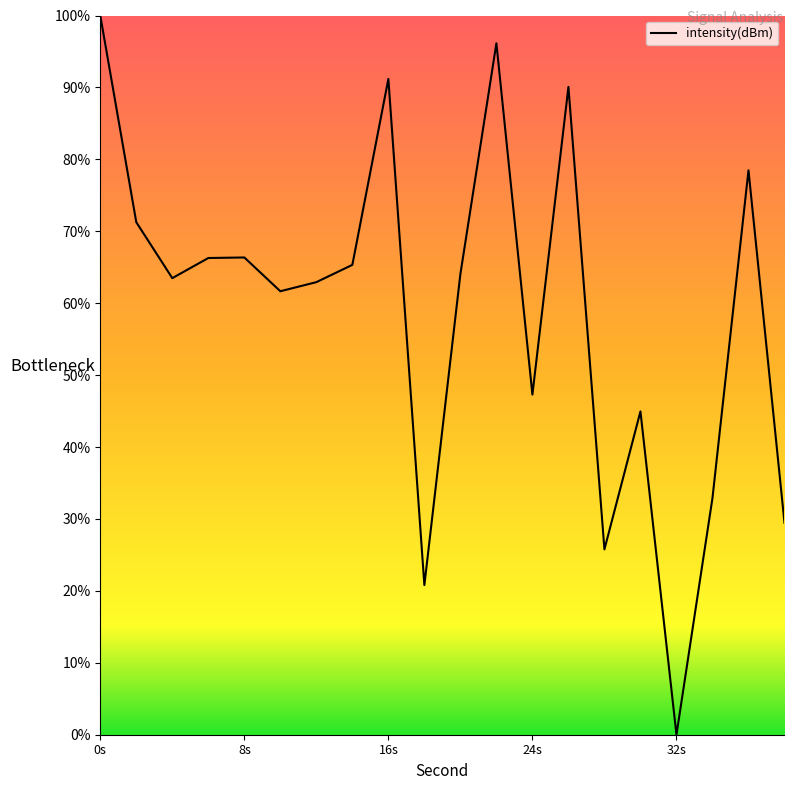

What is the difference between the maximum and minimum values?

100.0